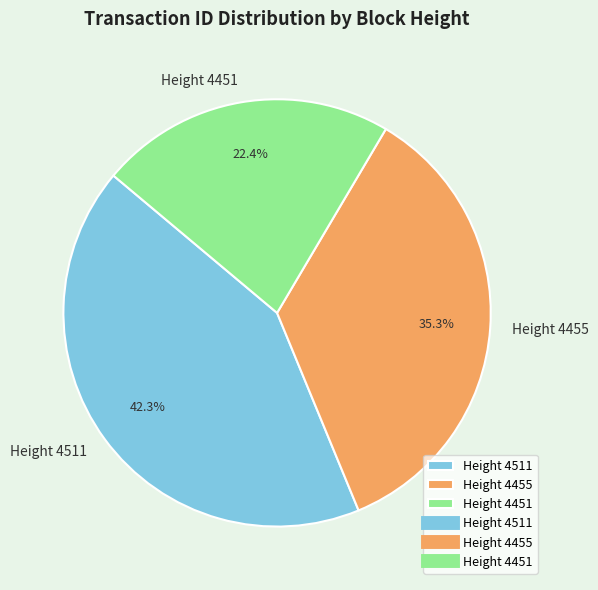

How many slices are in this pie chart?

3